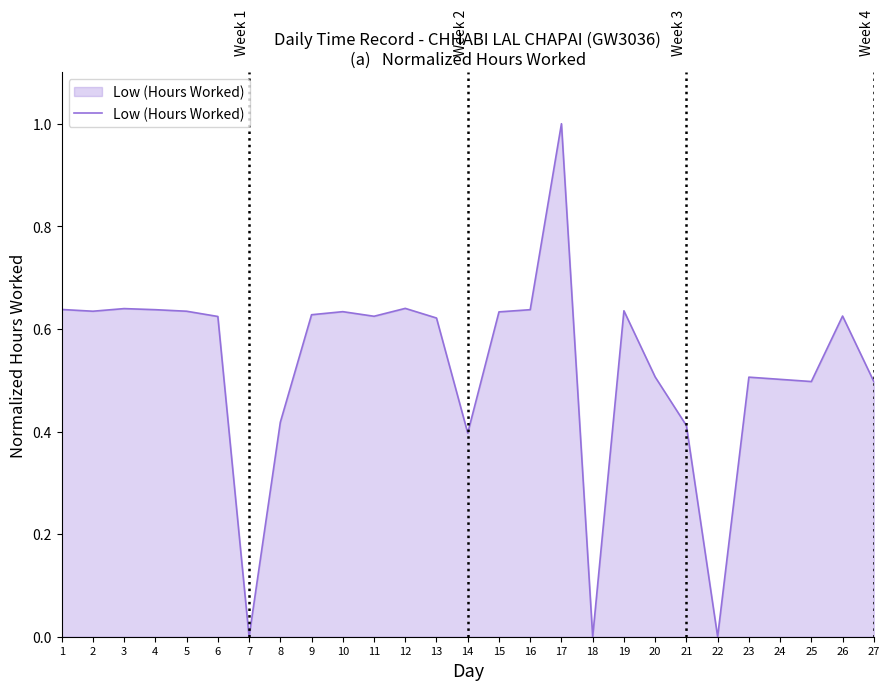

Which has a higher value, 19 or 25?

19